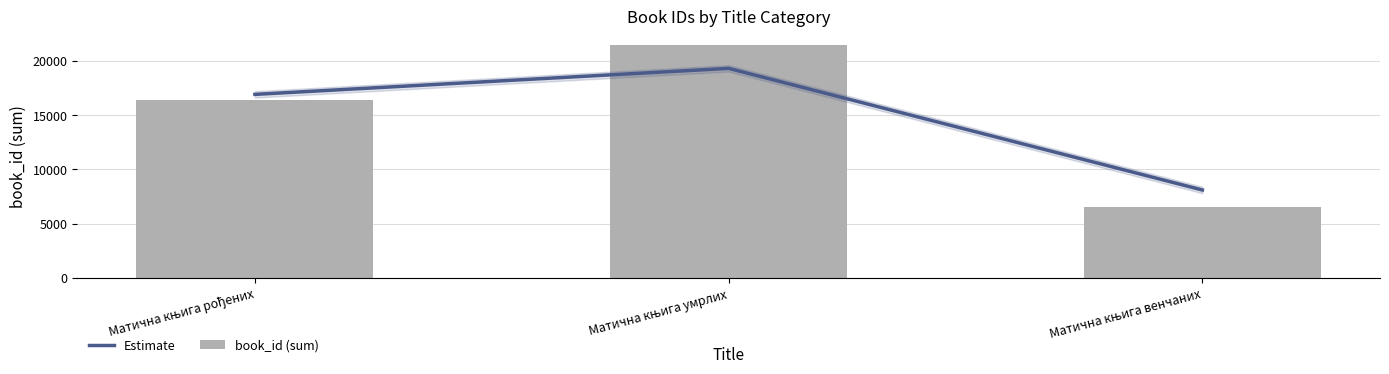

Is it true that Estimate equals 11131.1 at Матична књига умрлих?

False